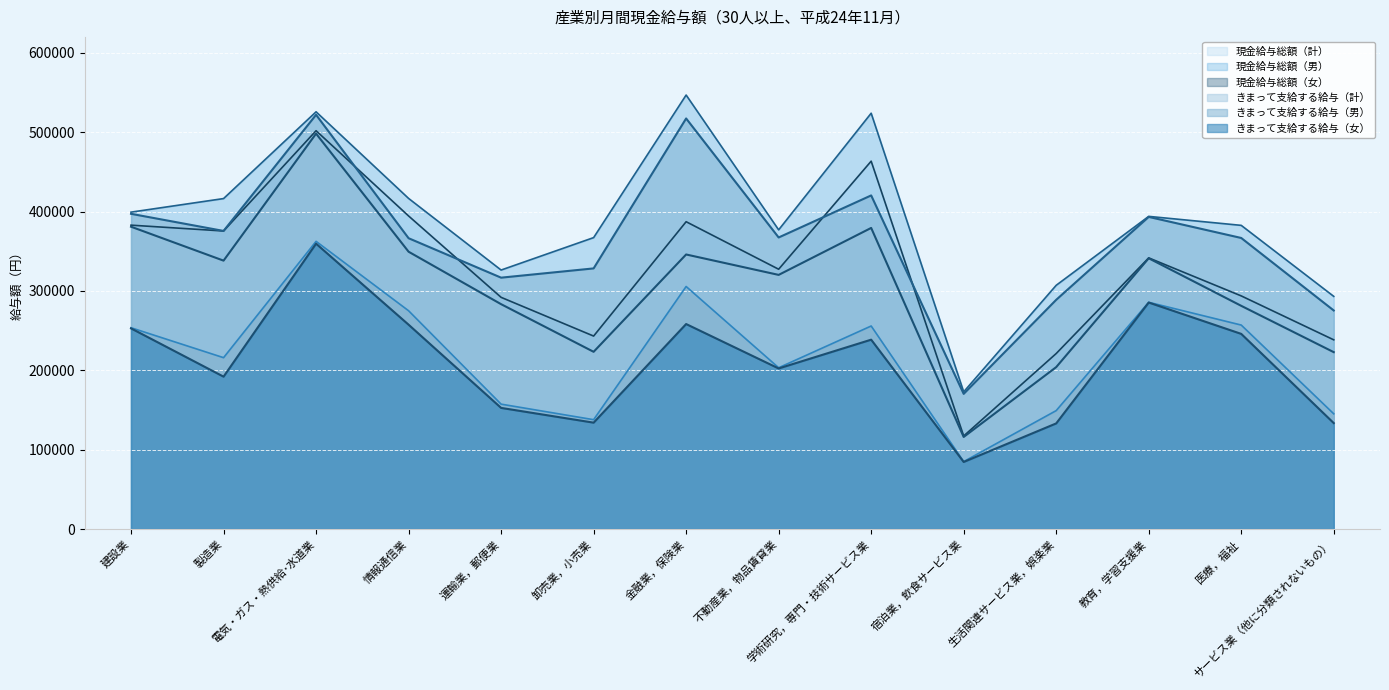

What is the difference between the 現金給与総額（女） values at 学術研究，専門・技術サービス業 and 医療，福祉?

1188